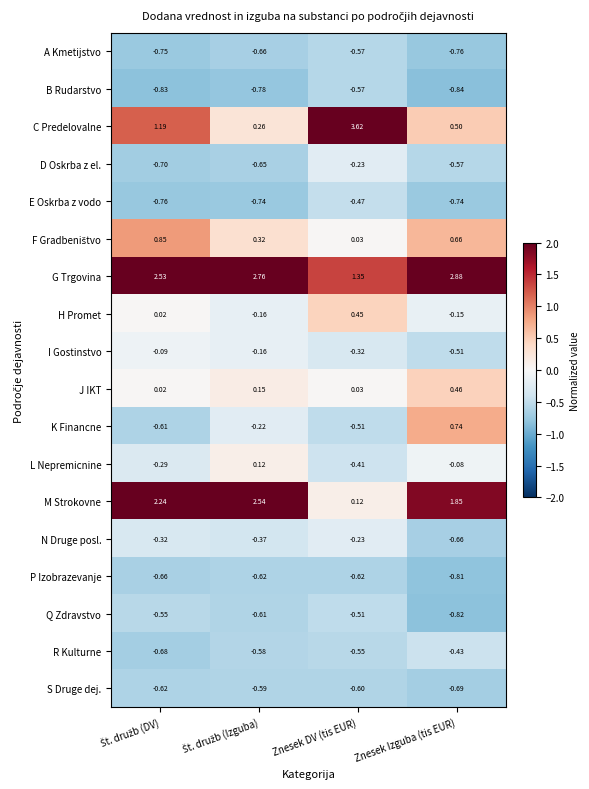

Which series has the largest total across all categories?

G Trgovina